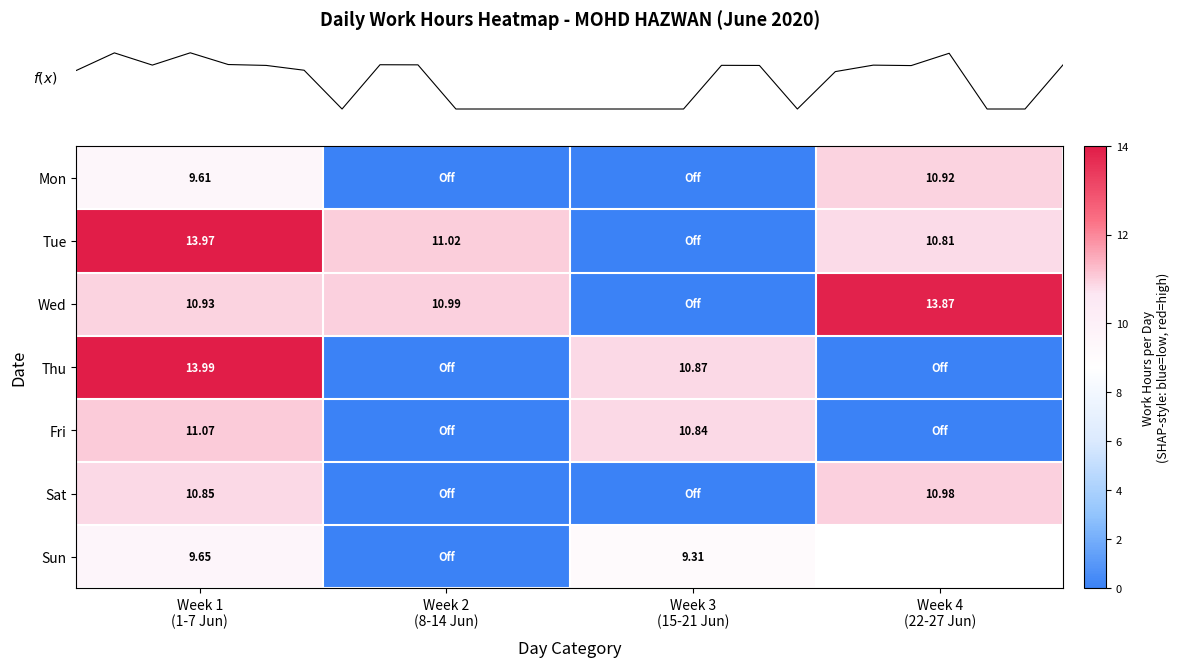

List the labels in order of row_2 value, largest first.

Week 4
(22-27 Jun), Week 2
(8-14 Jun), Week 1
(1-7 Jun), Week 3
(15-21 Jun)